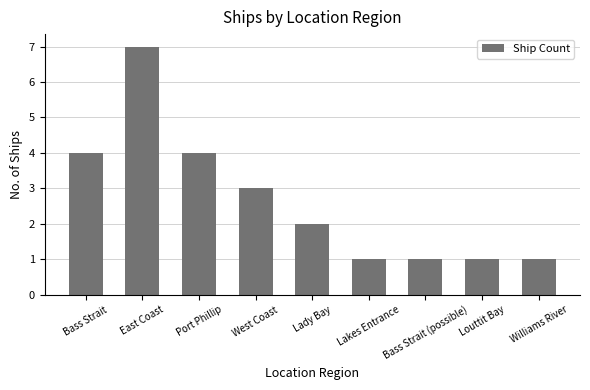

What is the label of the 1st bar from the right?

Williams River